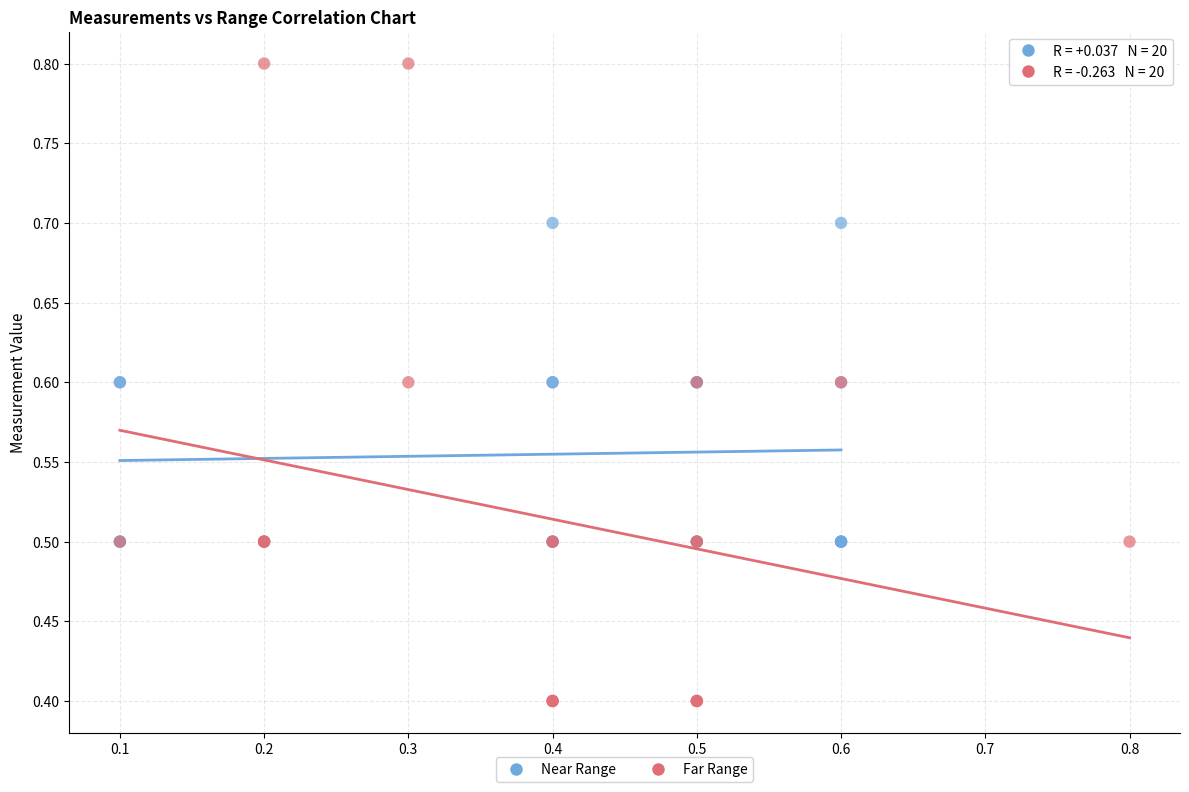

Which series contains the highest Y value?

Far Range